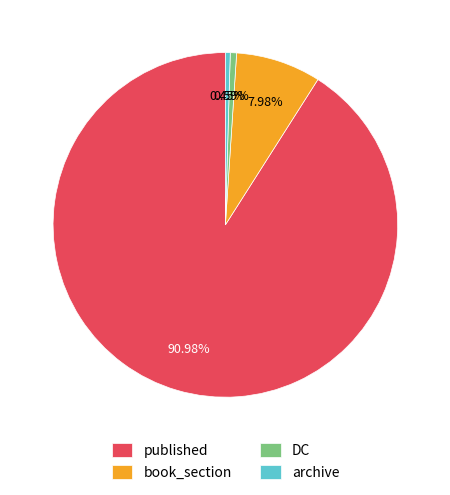

How many segments does this pie chart have?

4